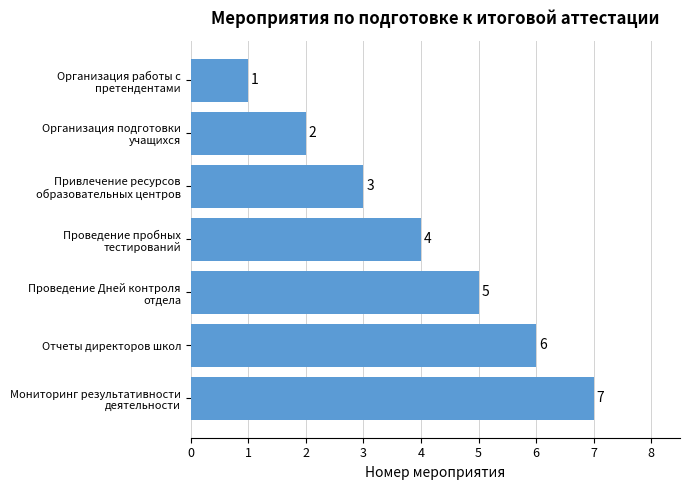

How many data points are less than 4?

3